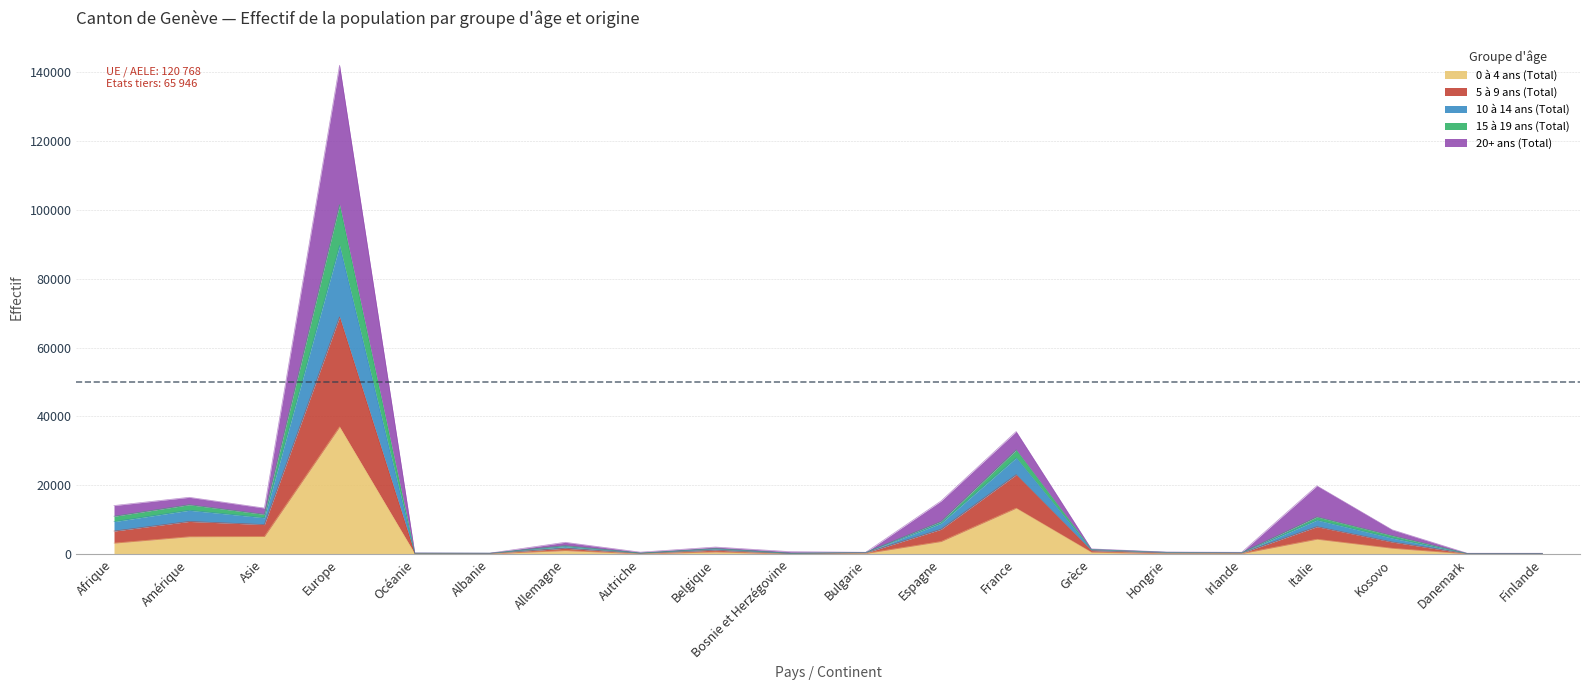

True or false: 10 à 14 ans (Total) has a value of 1637 at Belgique.

True